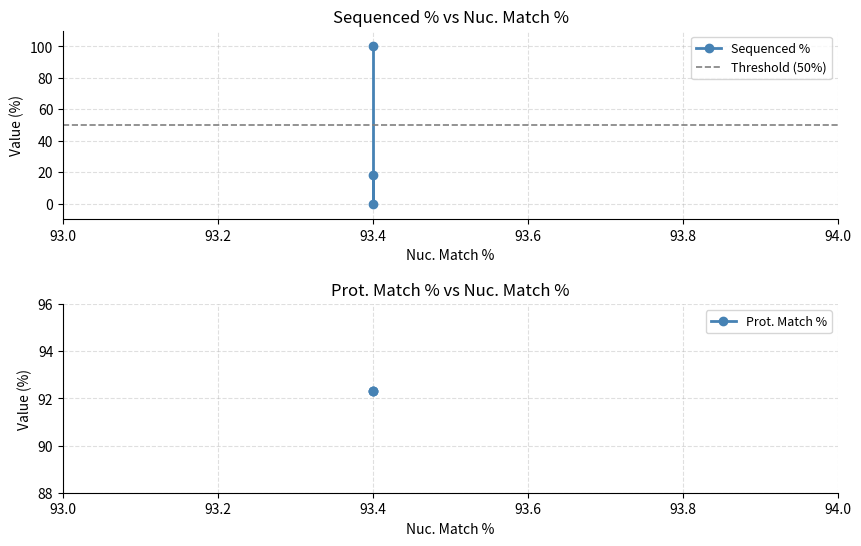

What is the sum of the values at 93.4 and 93.4?

118.1